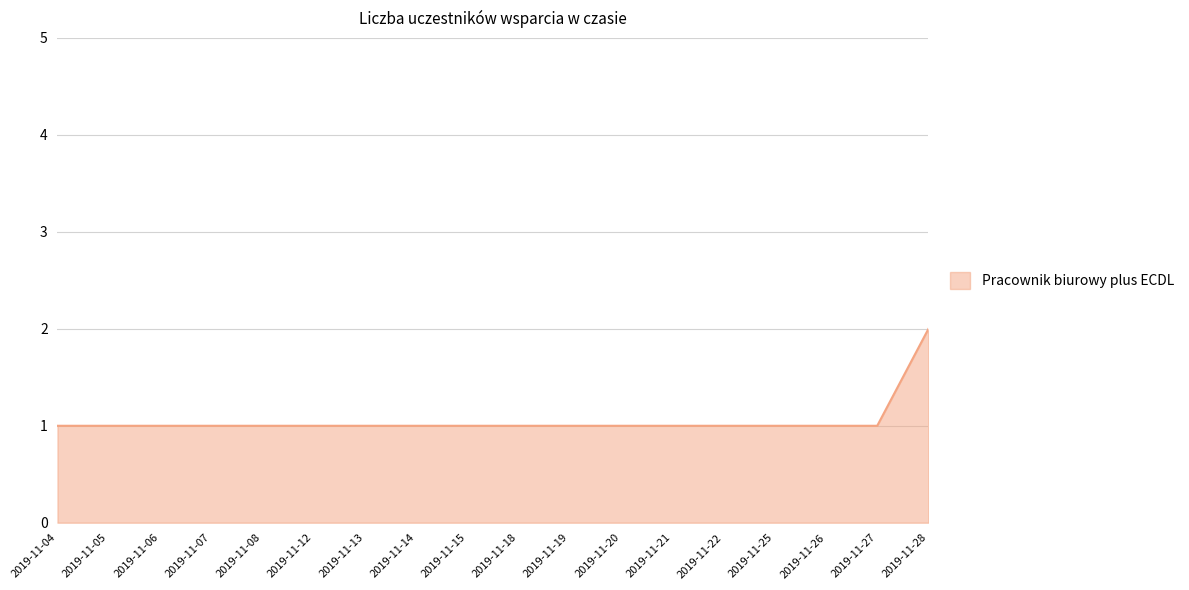

At which category does the chart reach its peak across all series?

2019-11-28